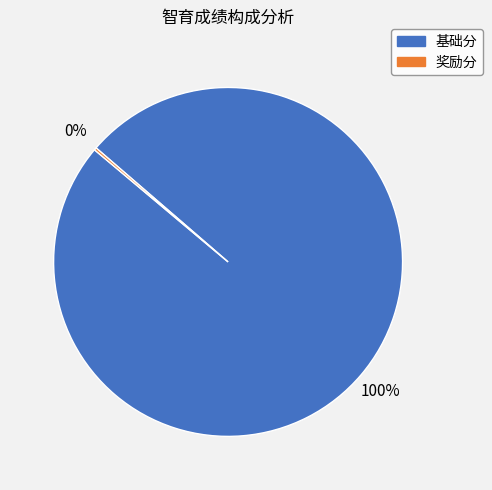

Which slice is the largest?

基础分